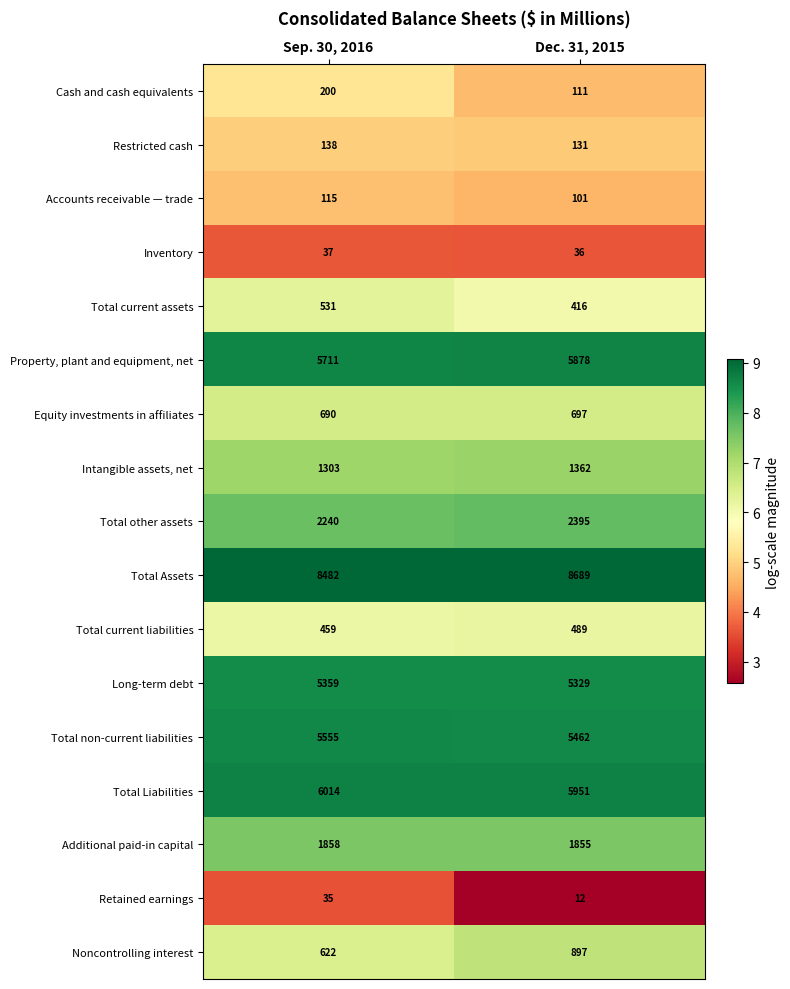

What is the spread (max minus min) of values at Sep. 30, 2016?

8447